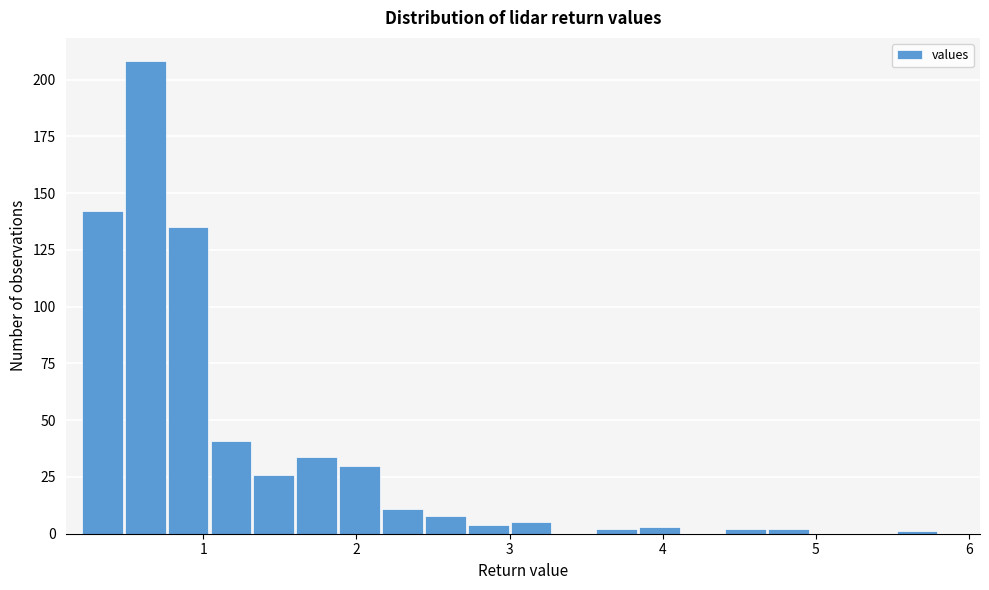

Read against the x-axis, roughly where is the centre of the tallest bar?

0.6